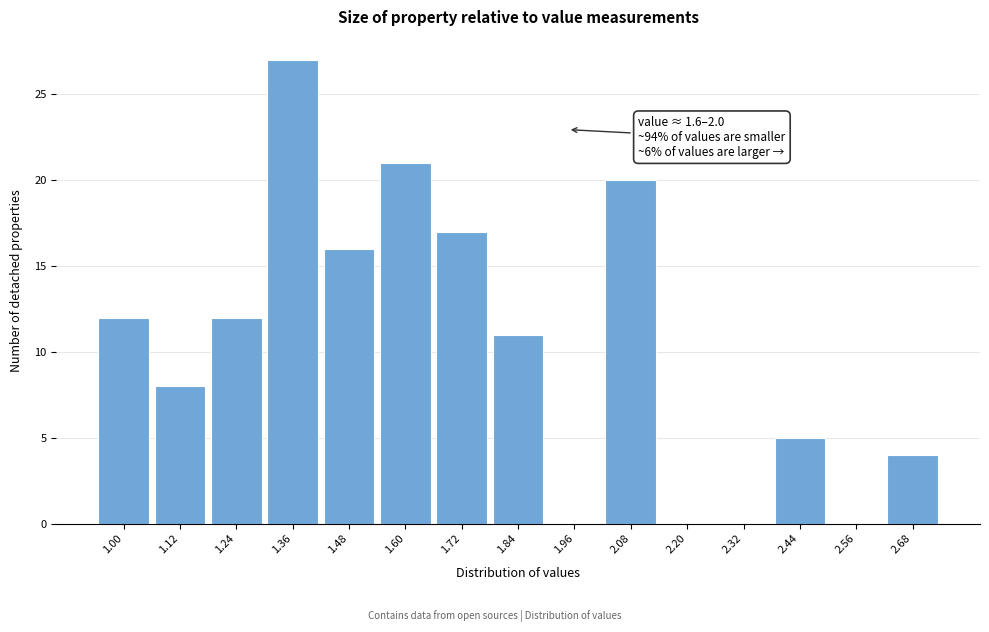

Reading left to right, extract all data points from this chart.

1.00=12	1.12=8	1.24=12	1.36=27	1.48=16	1.60=21	1.72=17	1.84=11	1.96=0	2.08=20	2.20=0	2.32=0	2.44=5	2.56=0	2.68=4